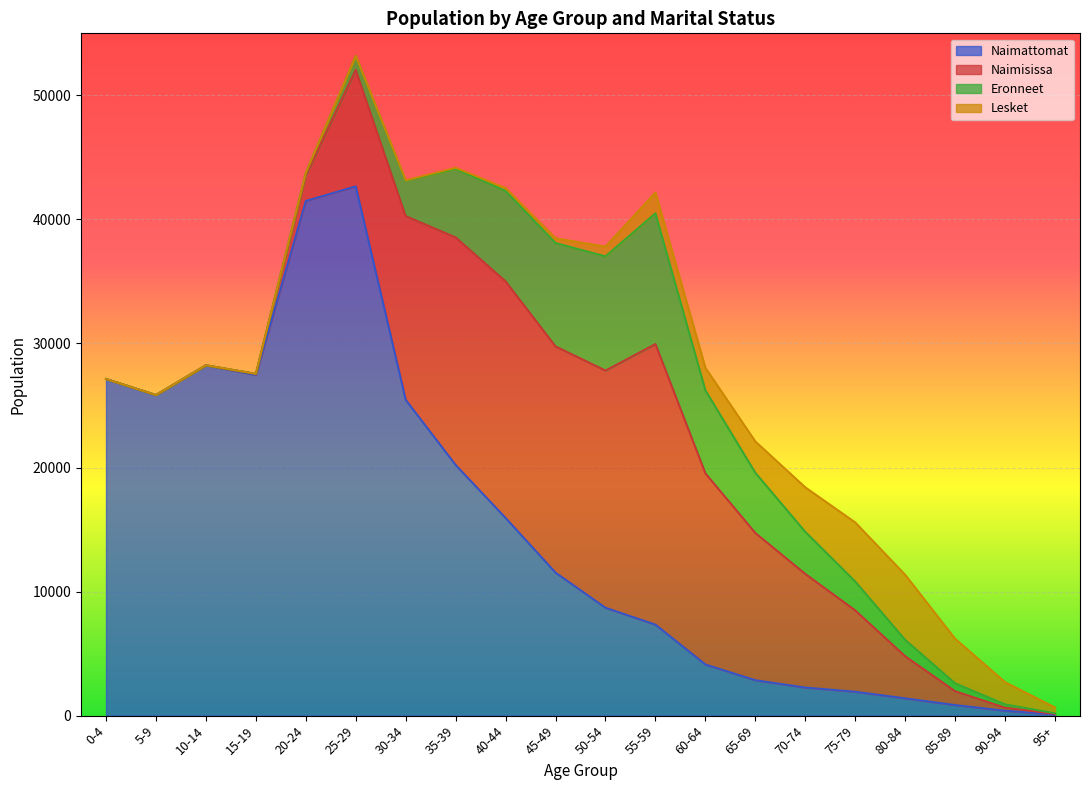

The value of Naimattomat at 90-94 is 395. True or false?

True